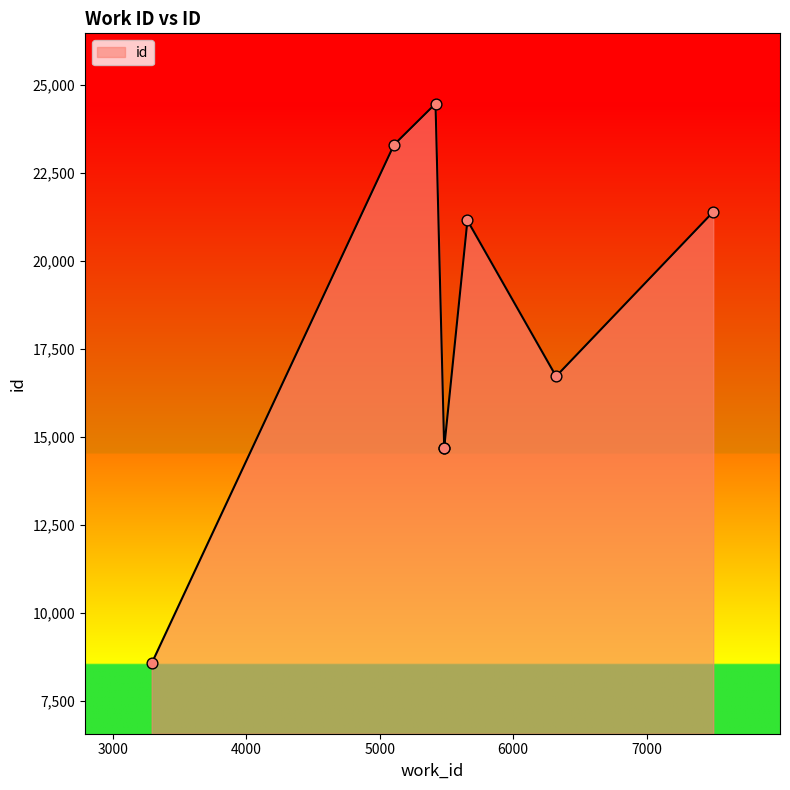

Between 3292 and 6321, which is larger?

6321